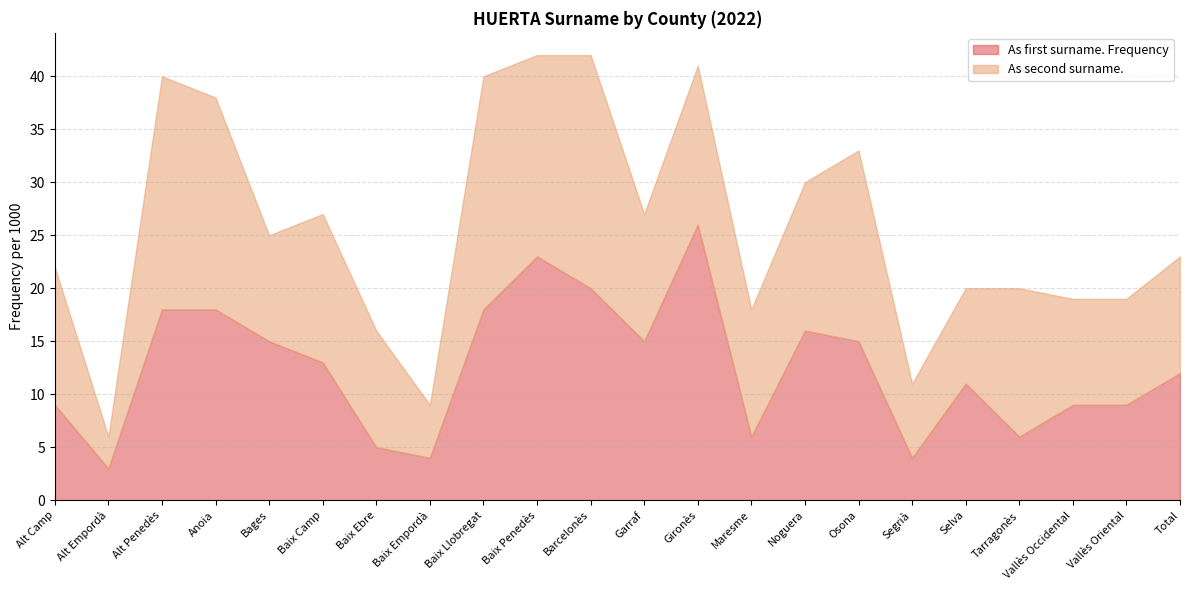

How many interior local valleys does the As second surname.  series have?

7